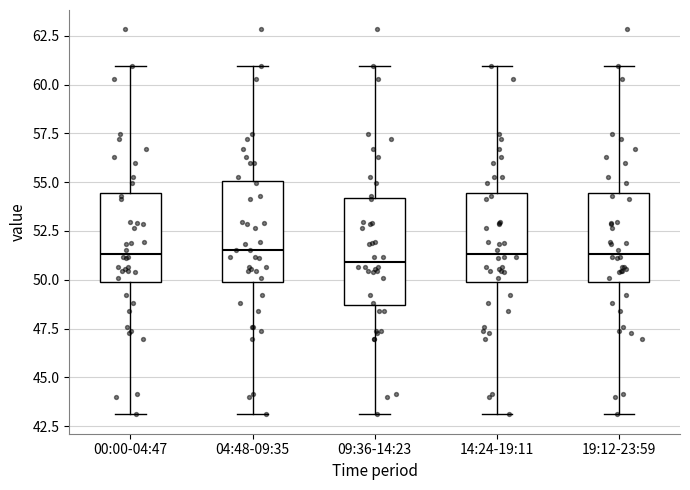

Reading left to right, transcribe this box plot: for each box, give where its median line is, the range the box spans, and where its two whiskers end, as read against the y-axis. The values are not printed on the chart, so give them approximately, as read against the axis.

00:00-04:47: median 51.5, box 50.0 to 54.5, whiskers 43.0 to 61.0
04:48-09:35: median 51.5, box 50.0 to 55.0, whiskers 43.0 to 61.0
09:36-14:23: median 51.0, box 48.5 to 54.0, whiskers 43.0 to 61.0
14:24-19:11: median 51.5, box 50.0 to 54.5, whiskers 43.0 to 61.0
19:12-23:59: median 51.5, box 50.0 to 54.5, whiskers 43.0 to 61.0